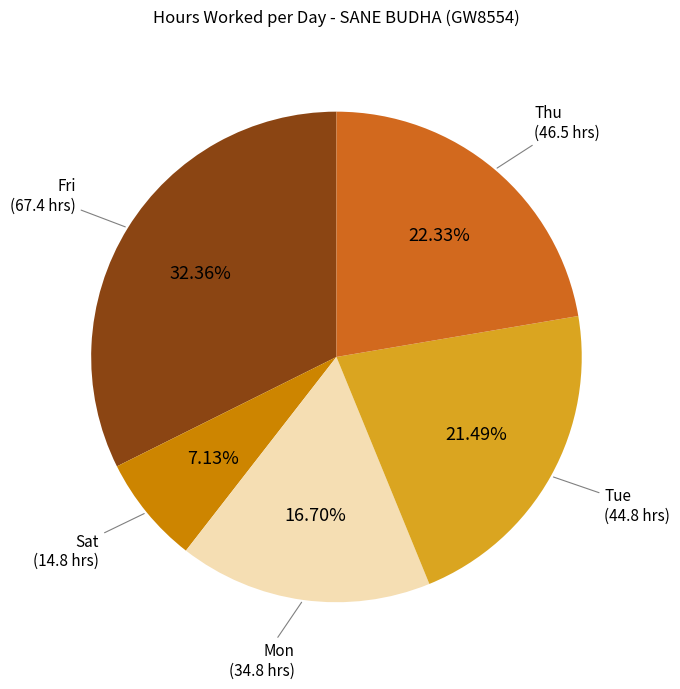

How many segments does this pie chart have?

5